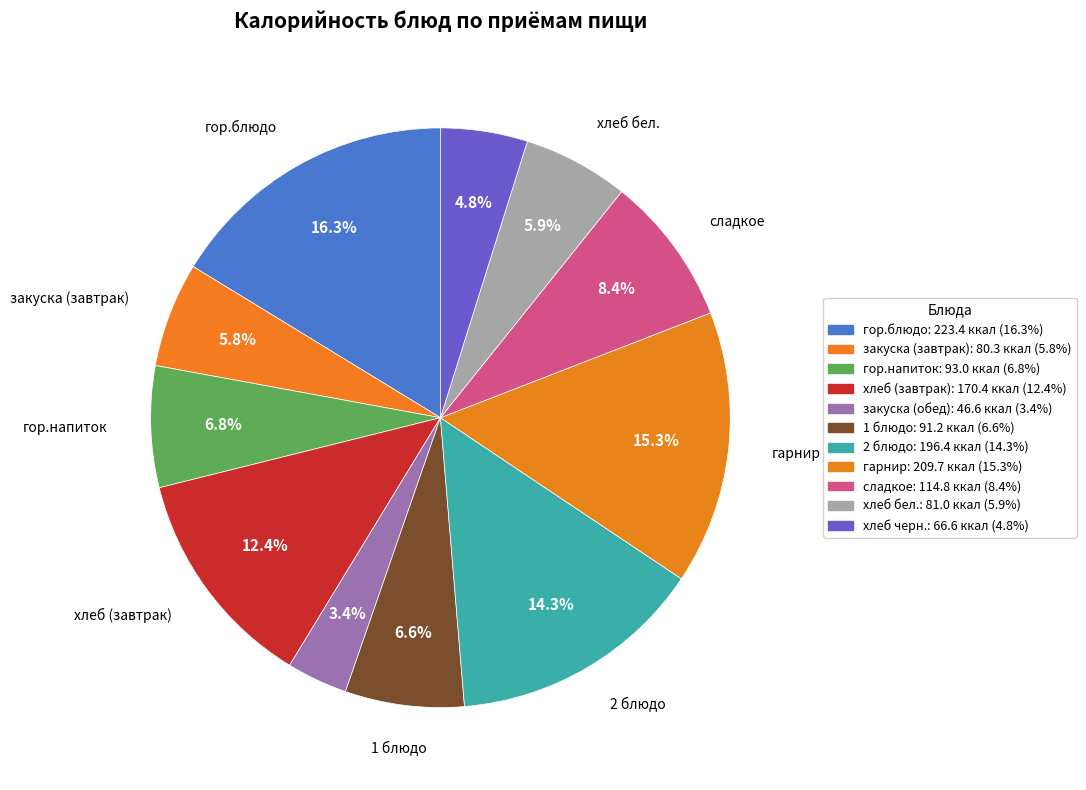

Approximately how many times larger is the value at хлеб черн. compared to закуска (обед)?

1.4